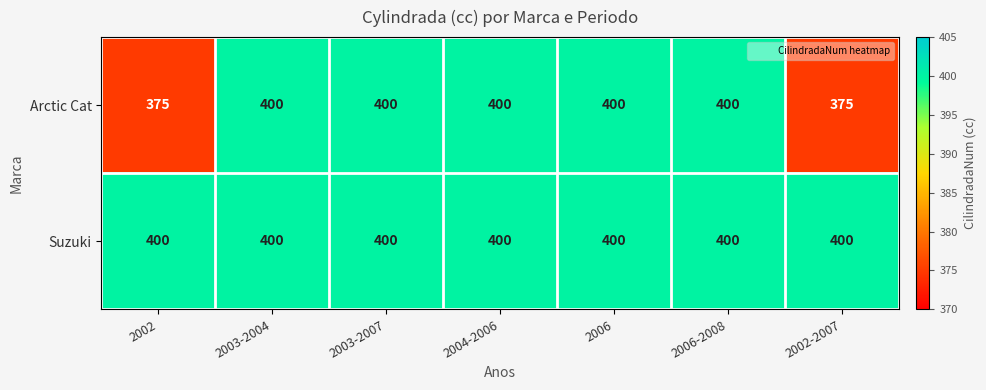

Which series has the largest total across all categories?

Suzuki